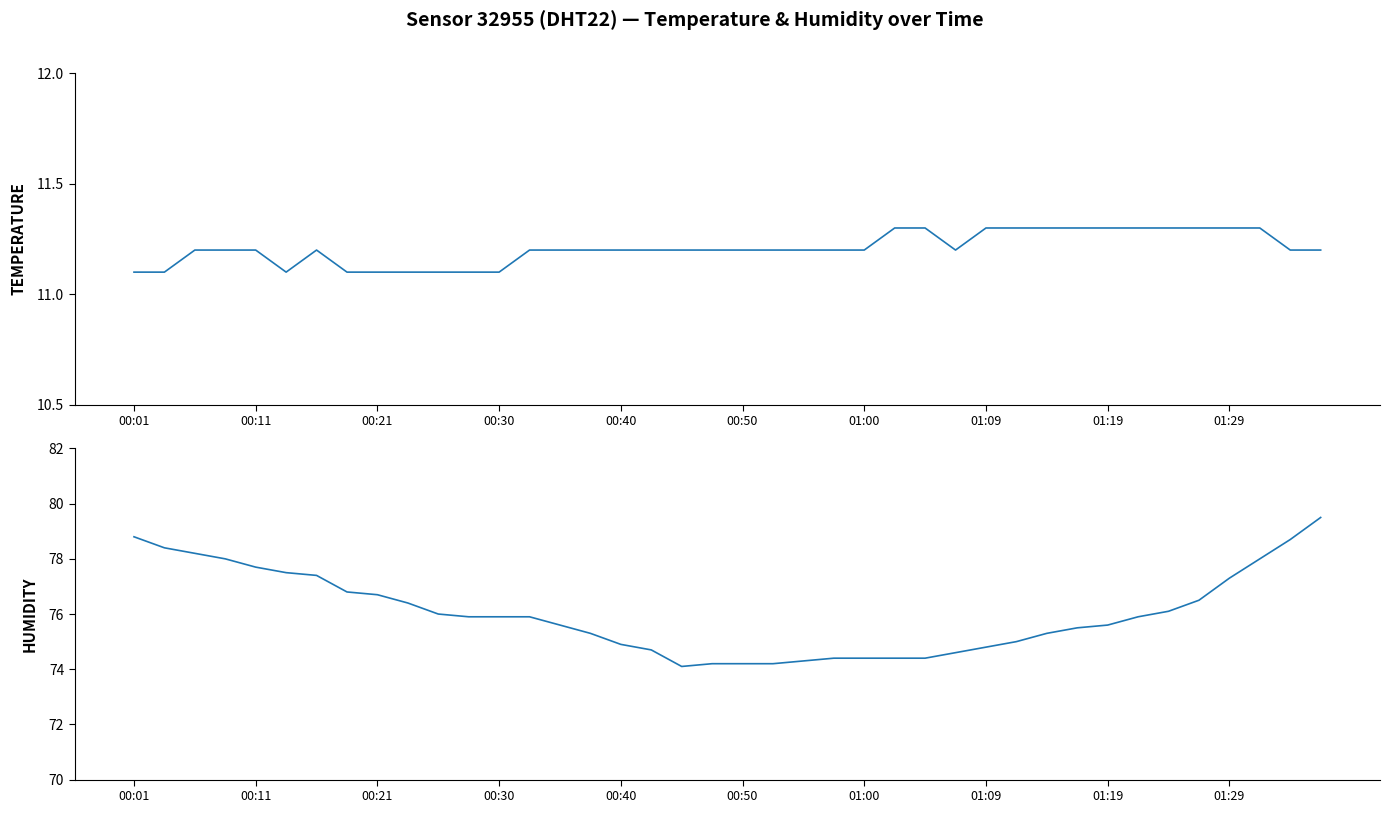

Is this an area chart (filled region under the line)?

No